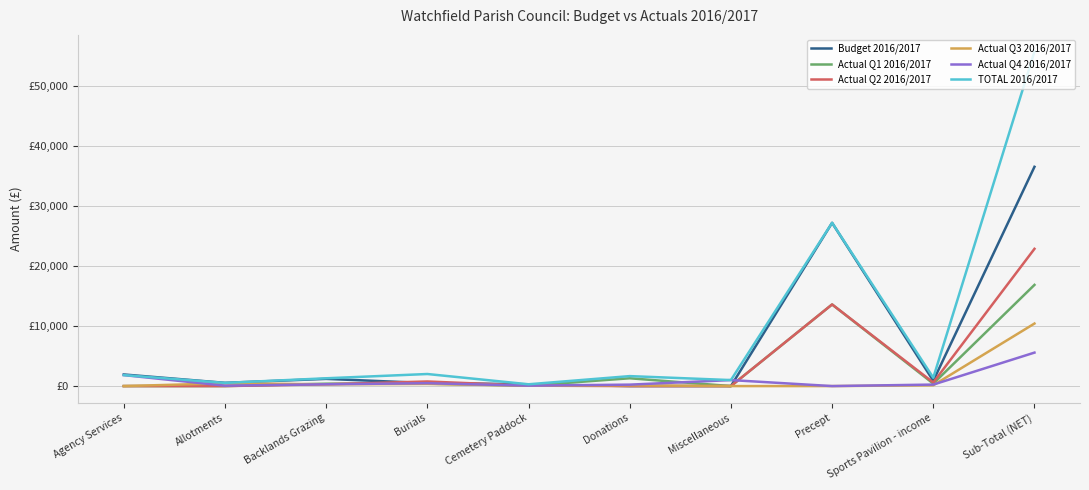

What are all the series names shown in the legend?

Budget 2016/2017, Actual Q1 2016/2017, Actual Q2 2016/2017, Actual Q3 2016/2017, Actual Q4 2016/2017, TOTAL 2016/2017